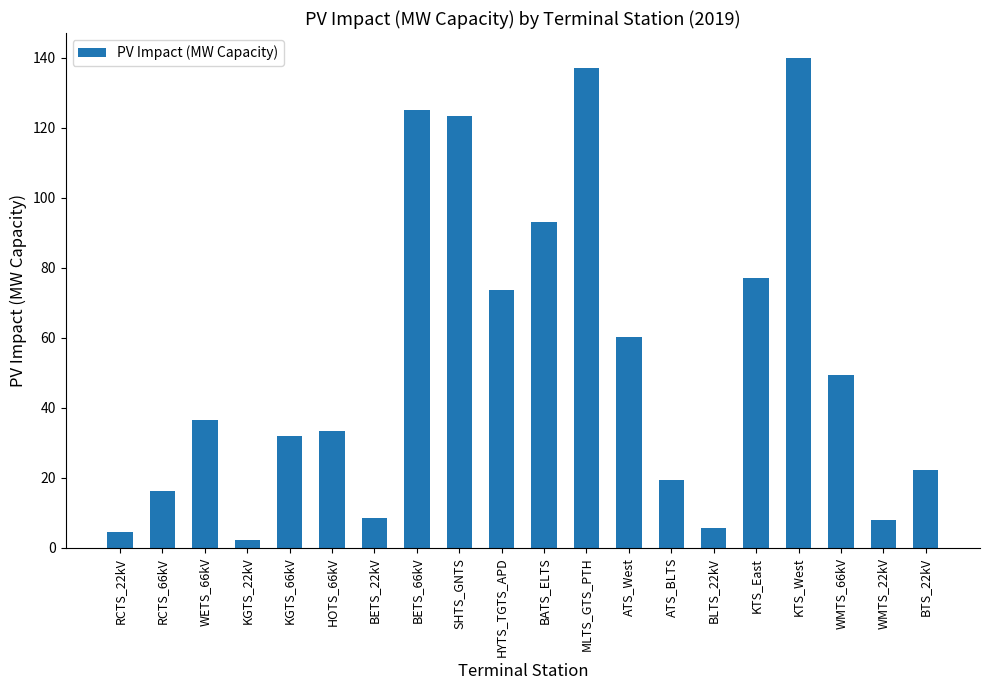

What is the change in value from RCTS_22kV to BETS_66kV?

+120.4